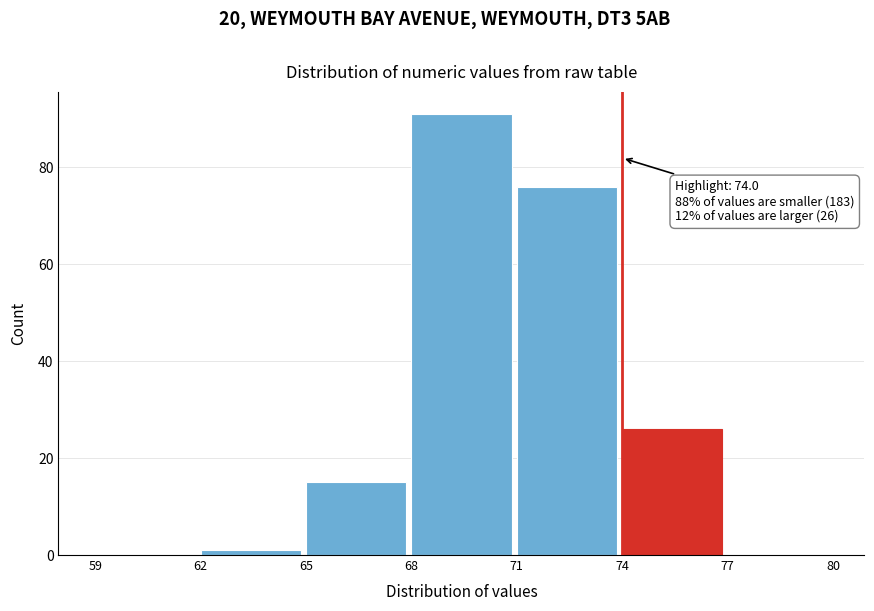

Over which range of the x-axis is the bar tallest?

68 to 71